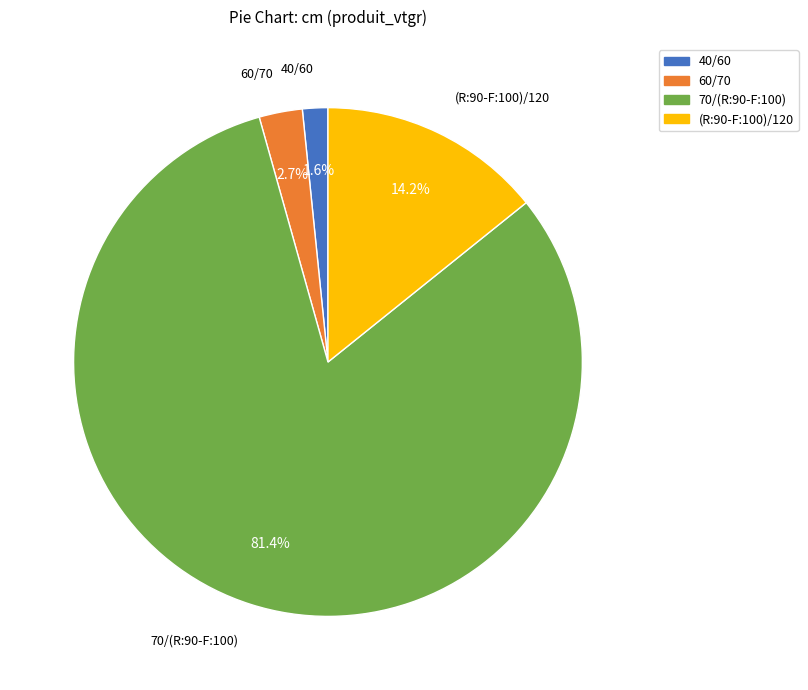

What percentage is NOT represented by 40/60?

98.4%